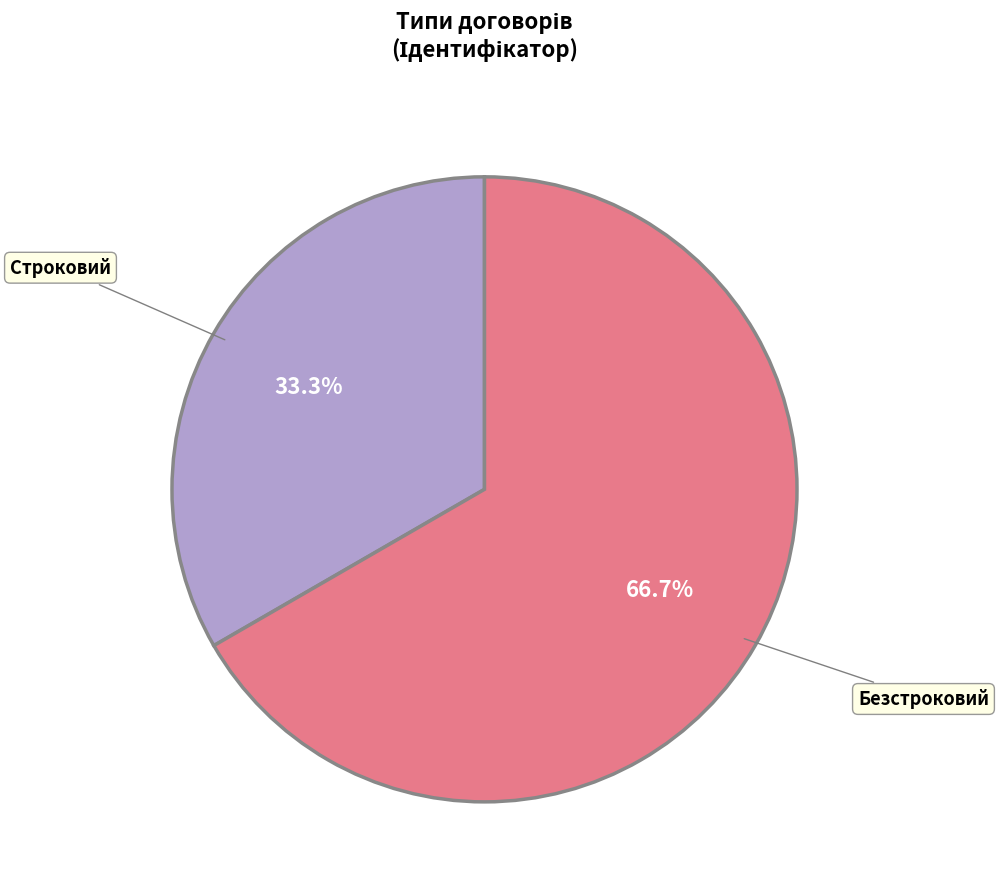

Does any single category account for the majority?

Yes